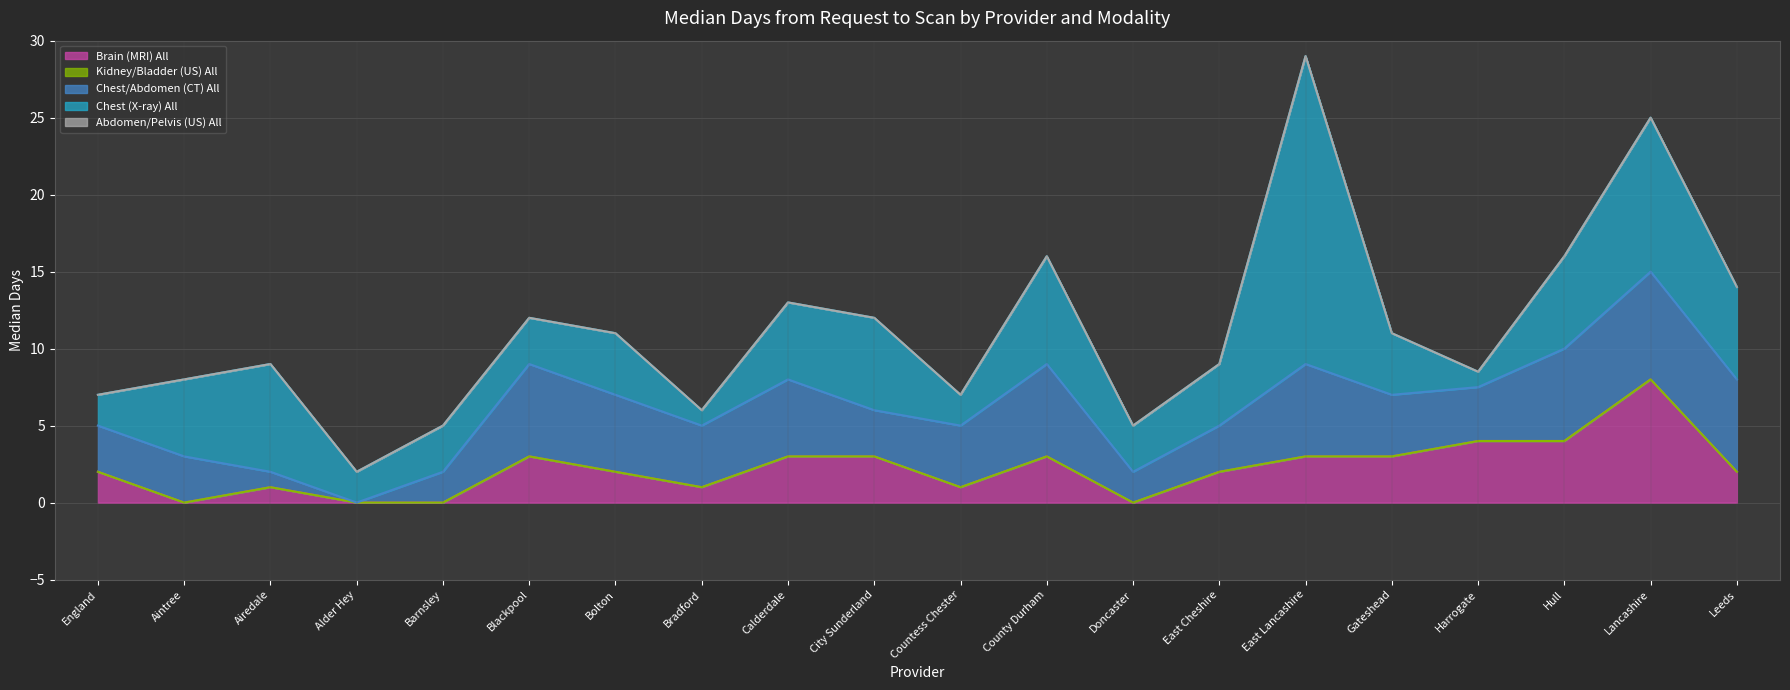

Where does the Chest (X-ray) All series first go above 4?

Aintree